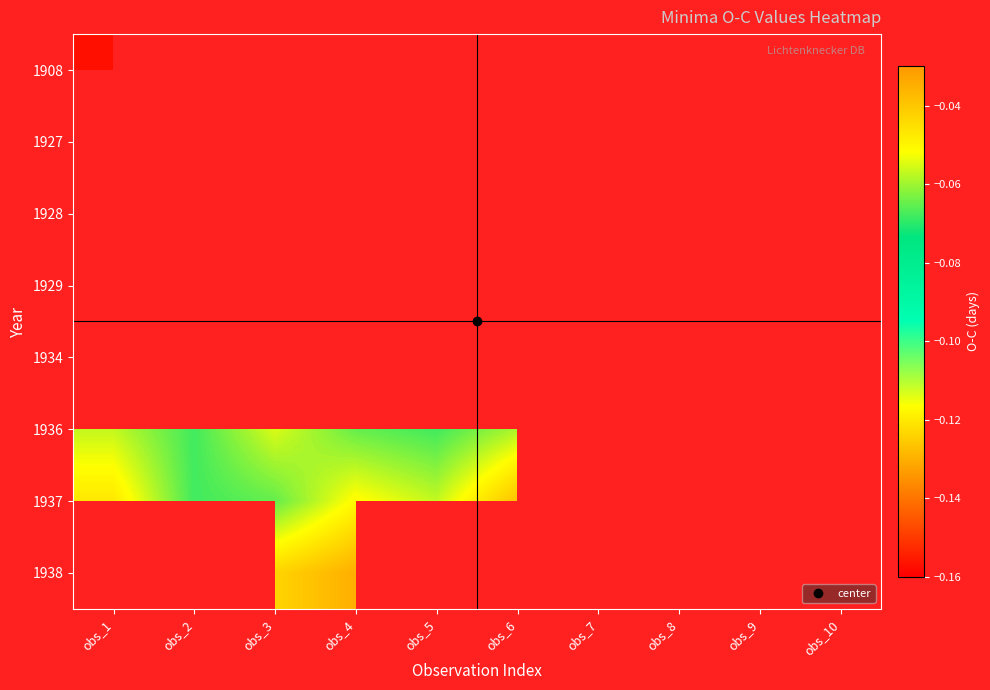

Rank the series by their average value, from highest to lowest.

1908, 1927, 1928, 1929, 1934, 1936, 1937, 1938